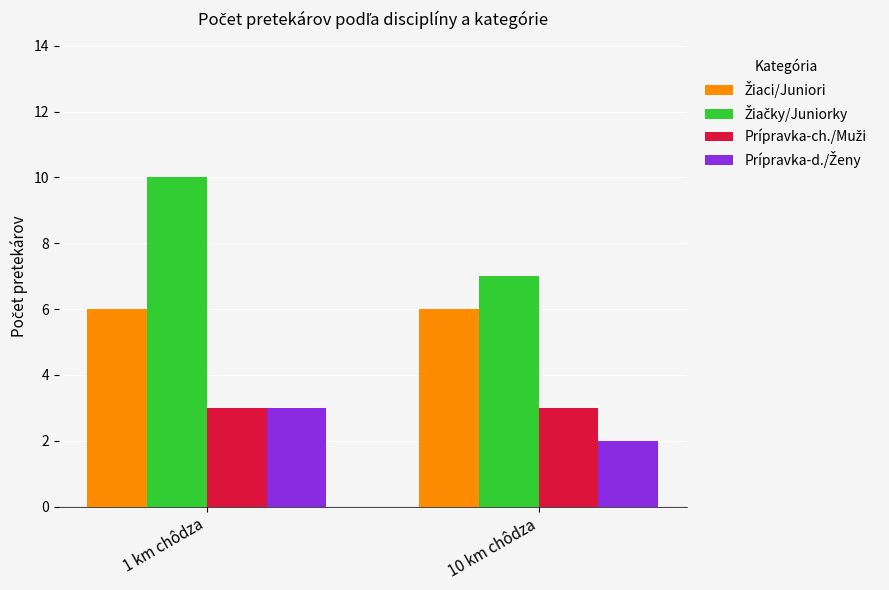

What is the spread (max minus min) of values at 1 km chôdza?

7